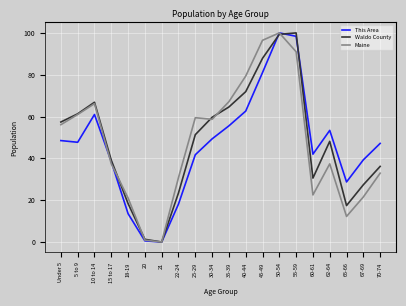

What is the maximum value for Waldo County?

100.0